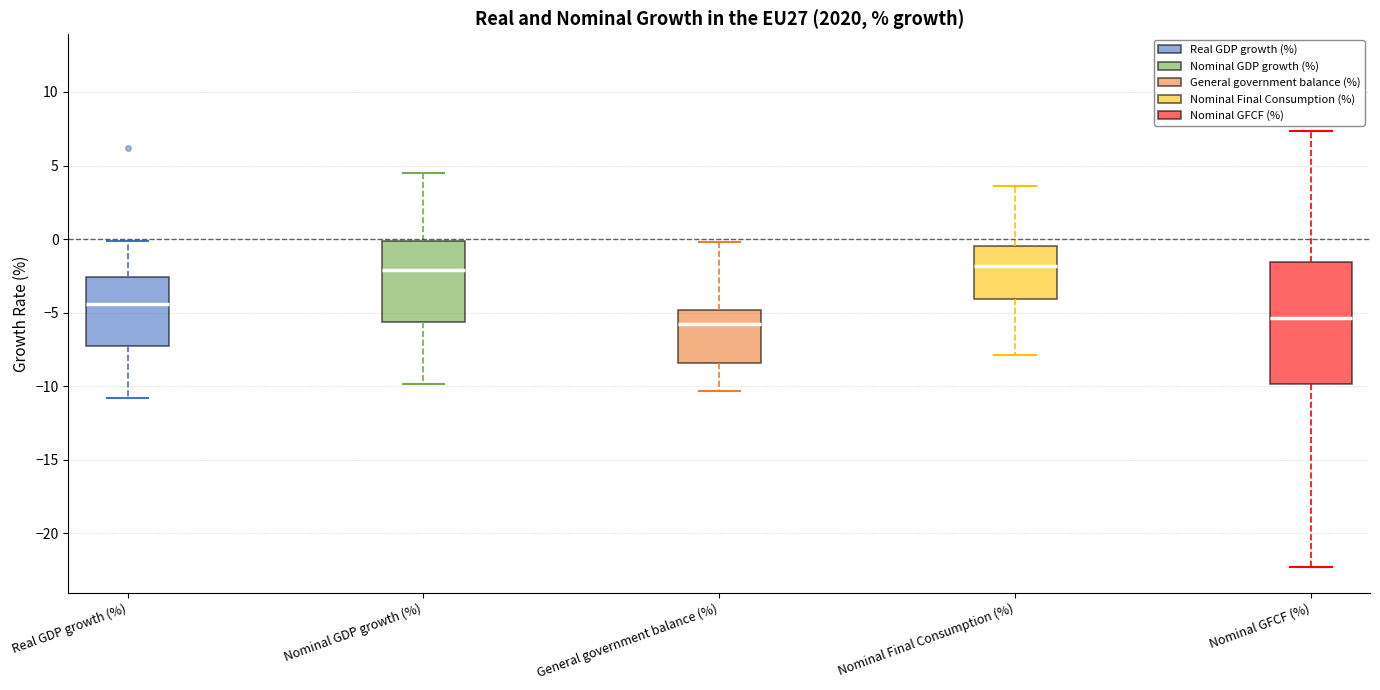

Where does the median line of the box for Nominal GDP growth (%) sit on the y-axis? The values are not printed on the chart, so give them approximately, as read against the axis.

-2.0